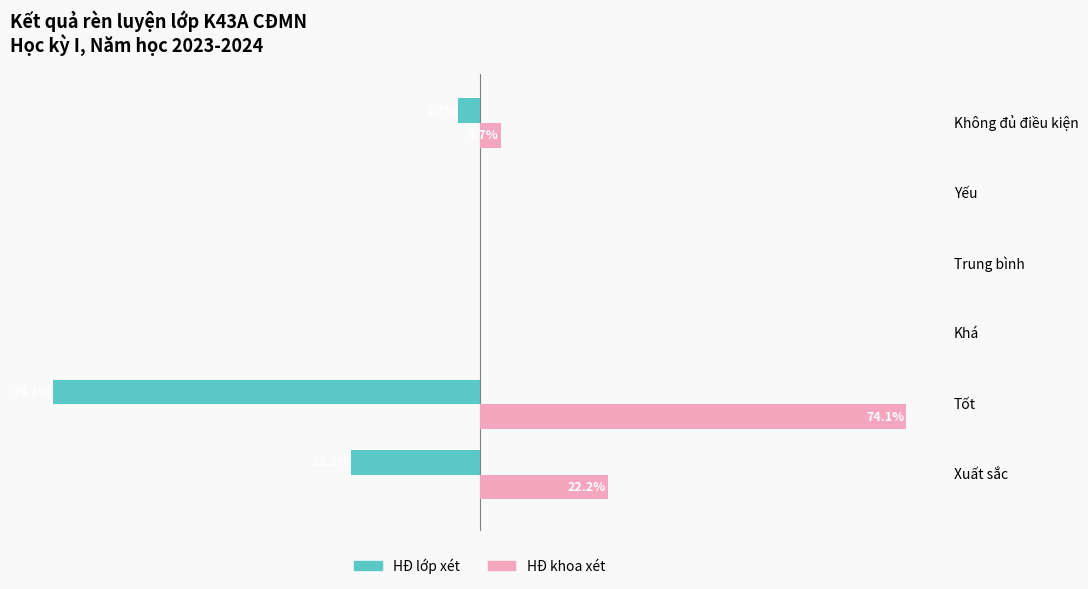

What are all the series names shown in the legend?

HĐ lớp xét, HĐ khoa xét